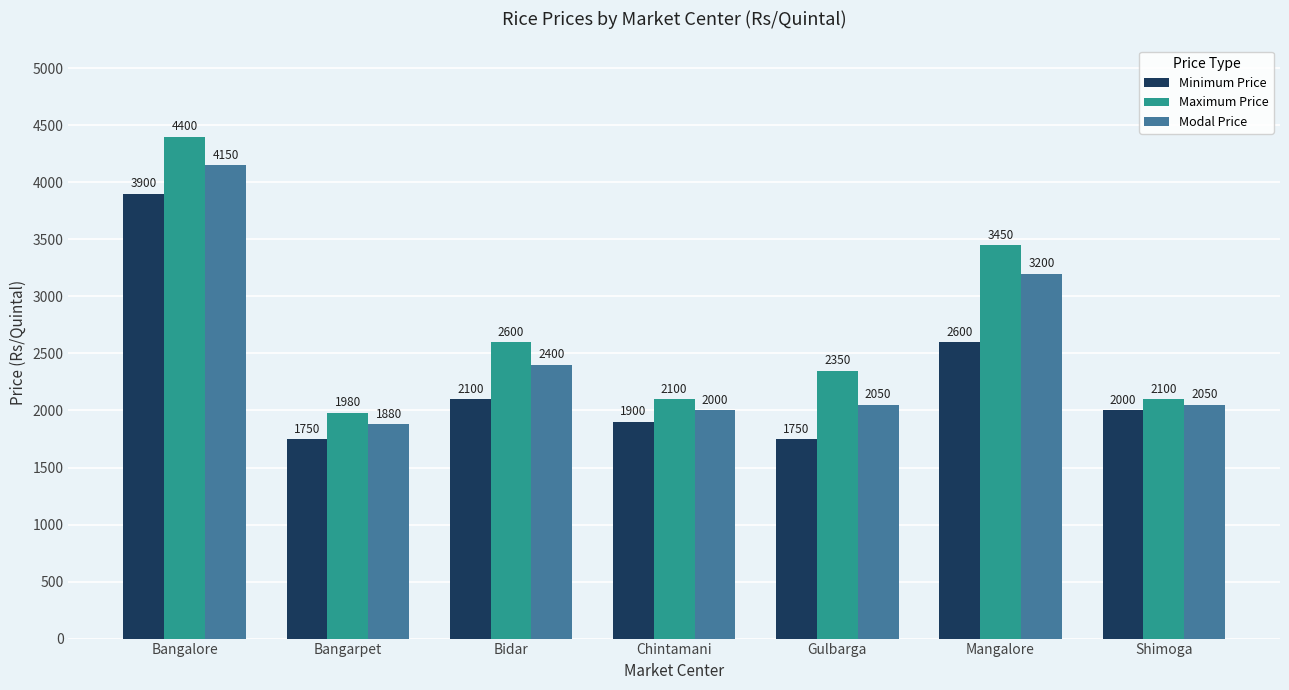

What is the difference between the highest and lowest values at Mangalore?

850